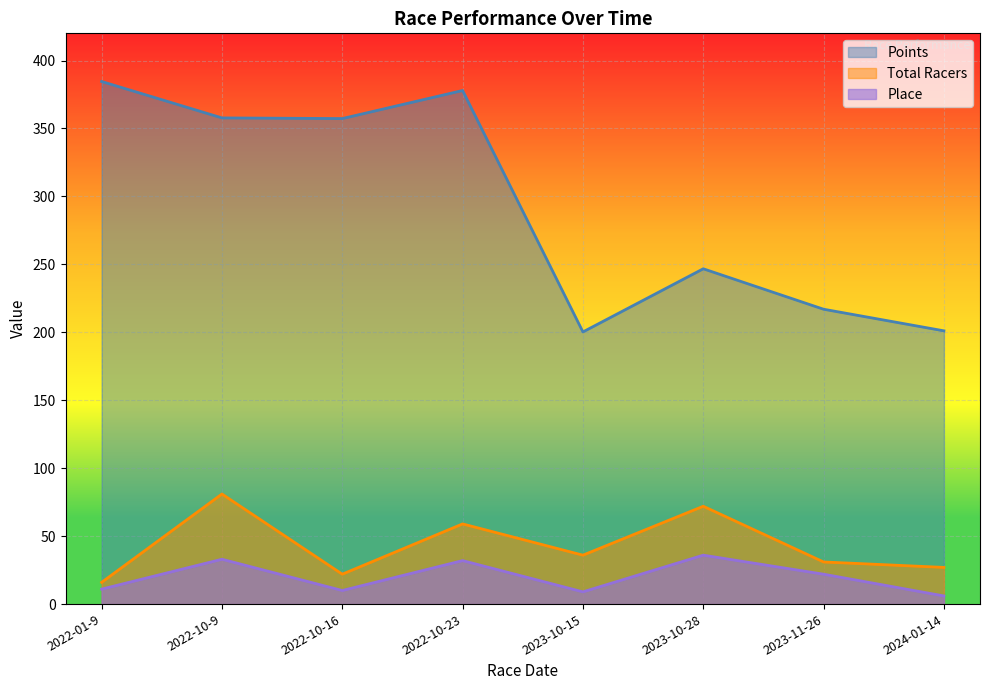

True or false: Total Racers and Points cross at least once.

False